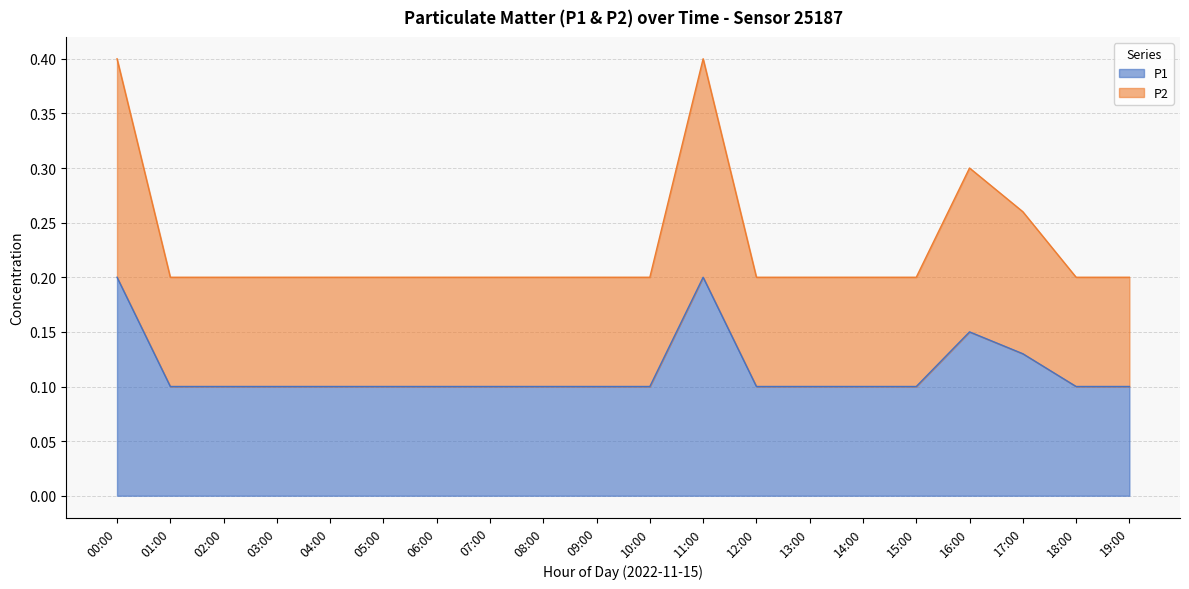

Between 03:00 and 12:00, which series saw the biggest shift?

P1